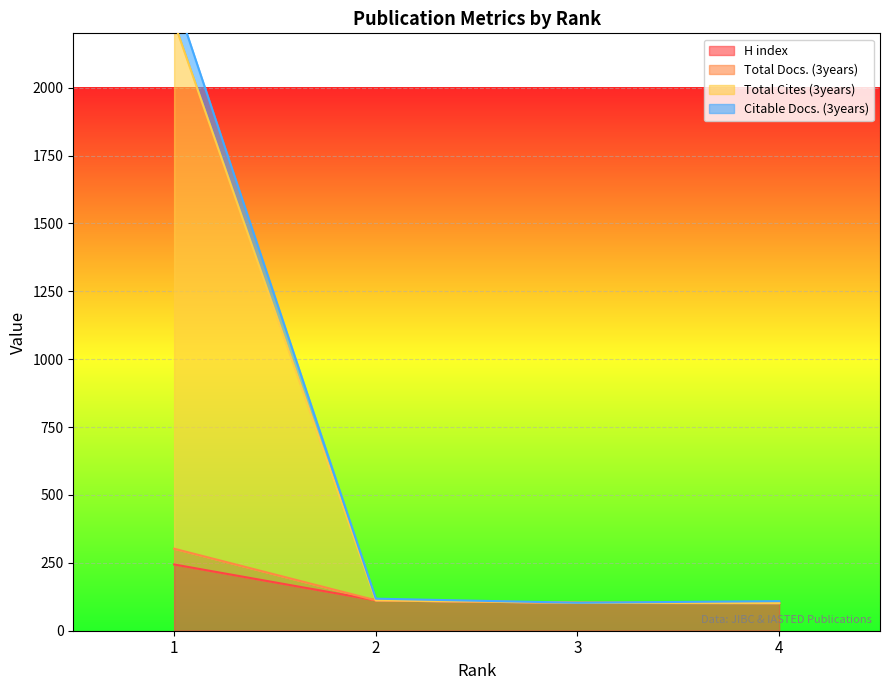

True or false: H index has more than 2 points higher than both neighbors.

False